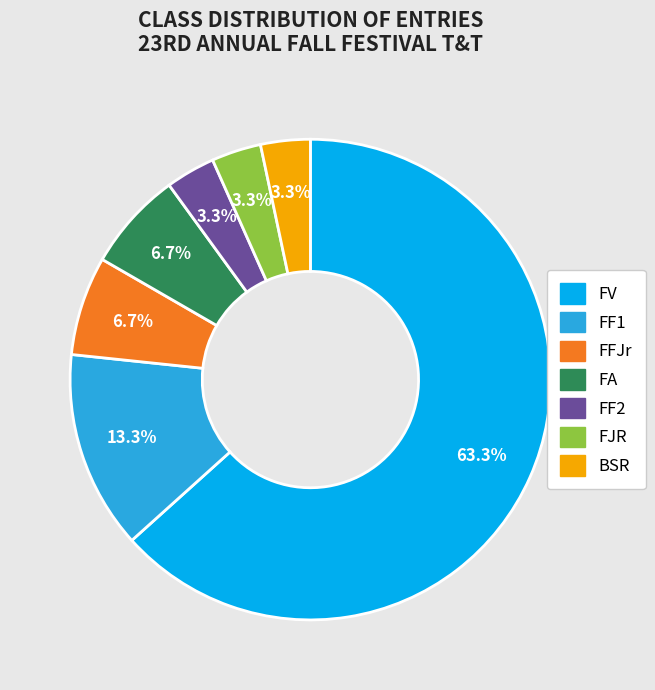

Does FF2 account for over 50% of the chart?

No